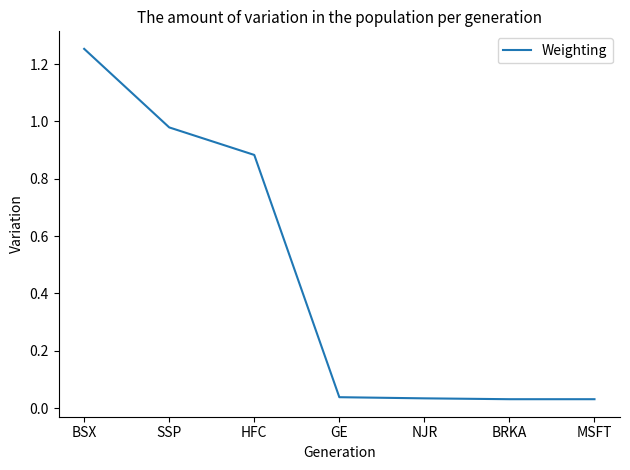

What position from the right is MSFT?

1